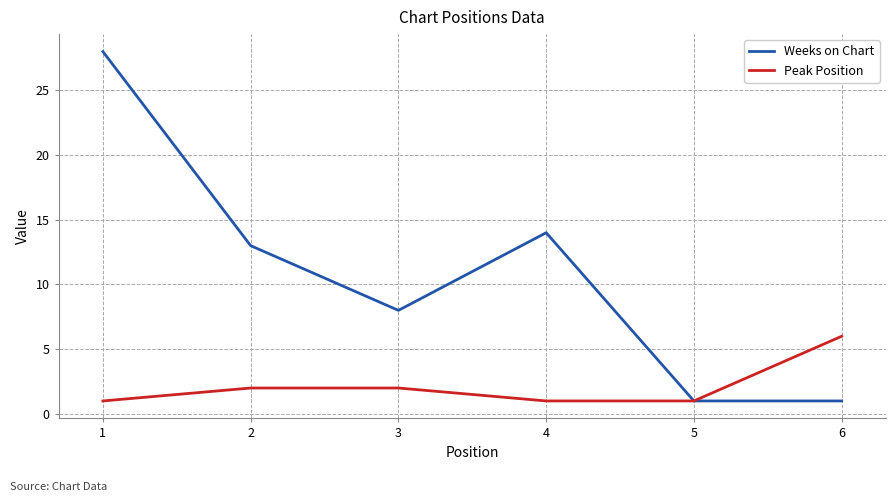

What is the average value of the Weeks on Chart series?

11